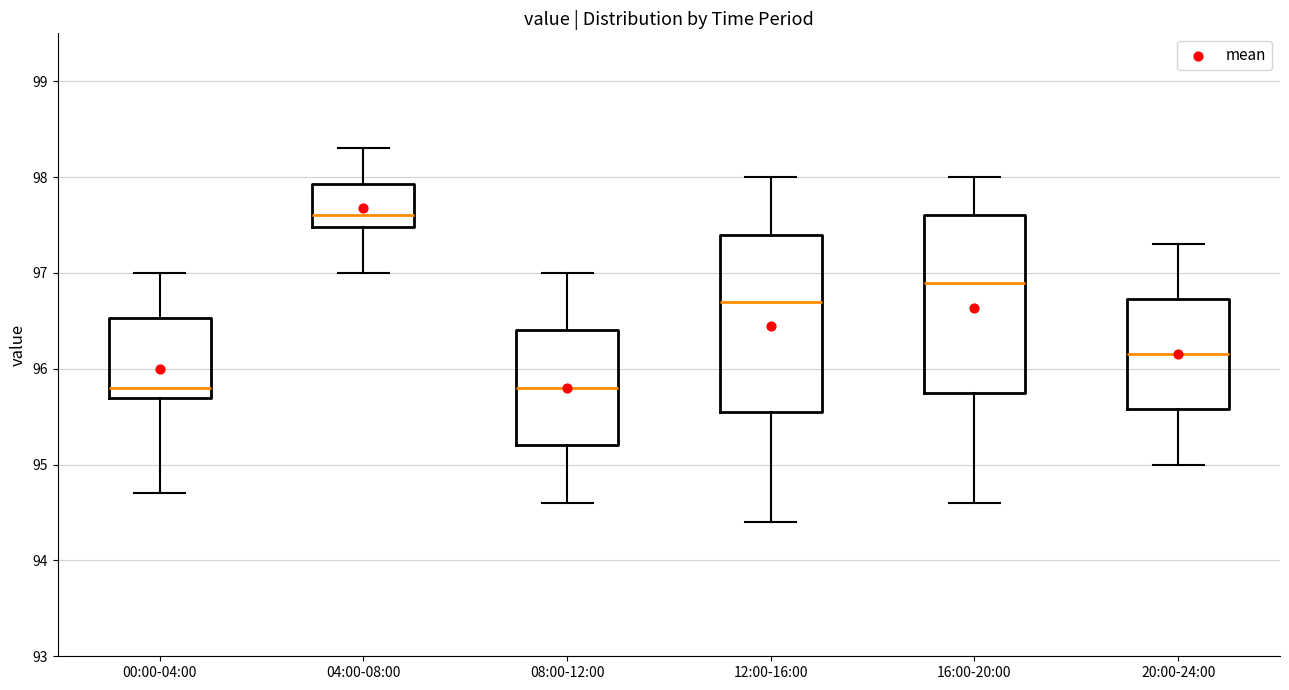

Reading left to right, read every box against the y-axis: the position of its median line, the range the box covers, and the ends of its whiskers. The values are not printed on the chart, so give them approximately, as read against the axis.

00:00-04:00: median 95.8, box 95.7 to 96.5, whiskers 94.7 to 97.0
04:00-08:00: median 97.6, box 97.5 to 97.9, whiskers 97.0 to 98.3
08:00-12:00: median 95.8, box 95.2 to 96.4, whiskers 94.6 to 97.0
12:00-16:00: median 96.7, box 95.6 to 97.4, whiskers 94.4 to 98.0
16:00-20:00: median 96.9, box 95.8 to 97.6, whiskers 94.6 to 98.0
20:00-24:00: median 96.2, box 95.6 to 96.7, whiskers 95.0 to 97.3